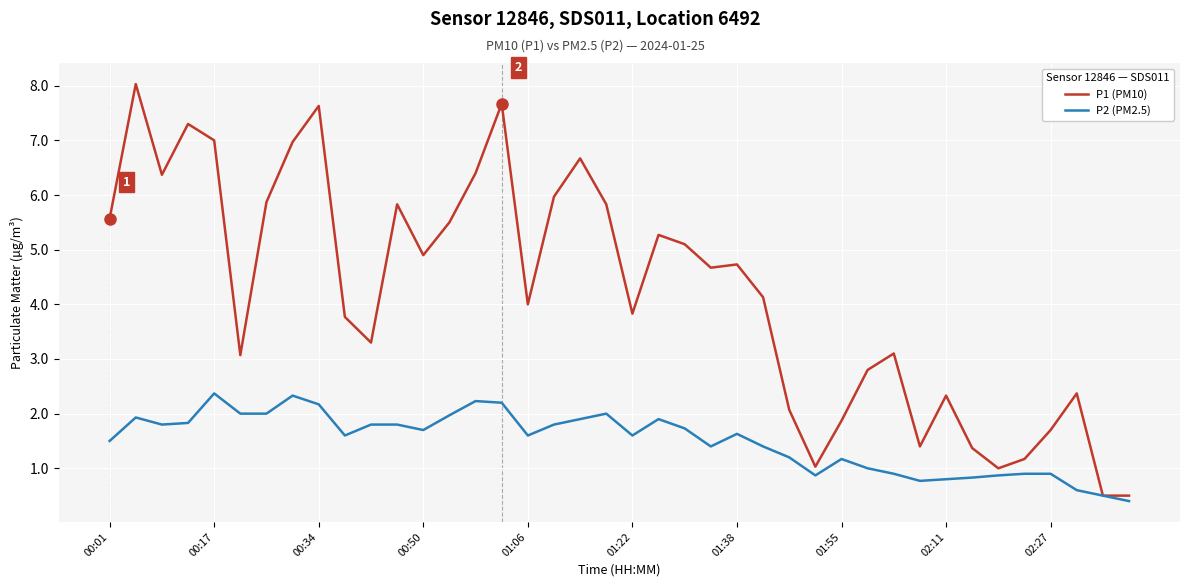

Rank the series by their average value, from lowest to highest.

P2 (PM2.5), P1 (PM10)